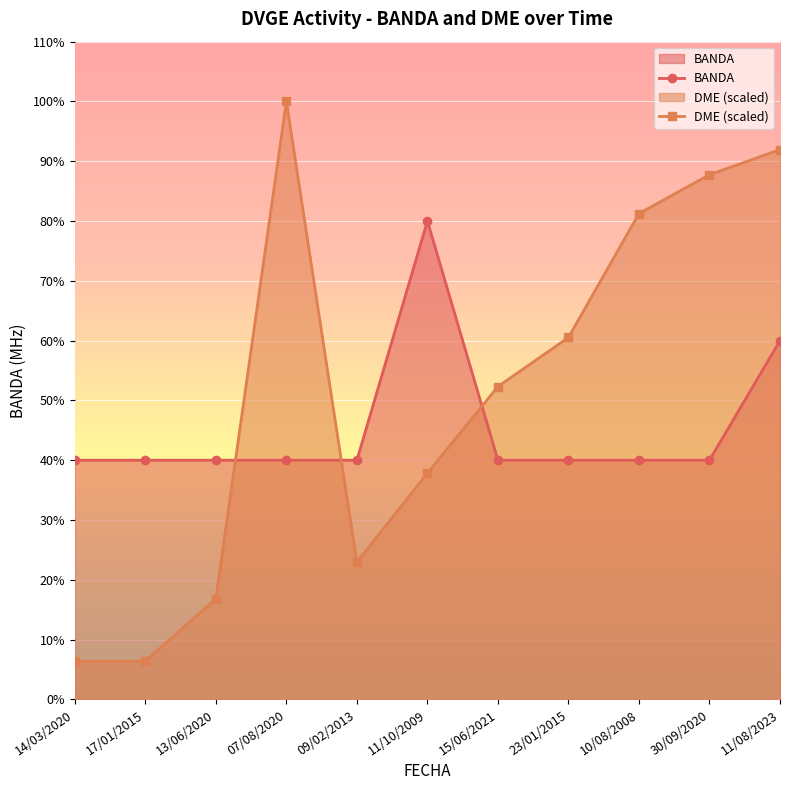

Which series has the largest total across all categories?

DME (scaled)